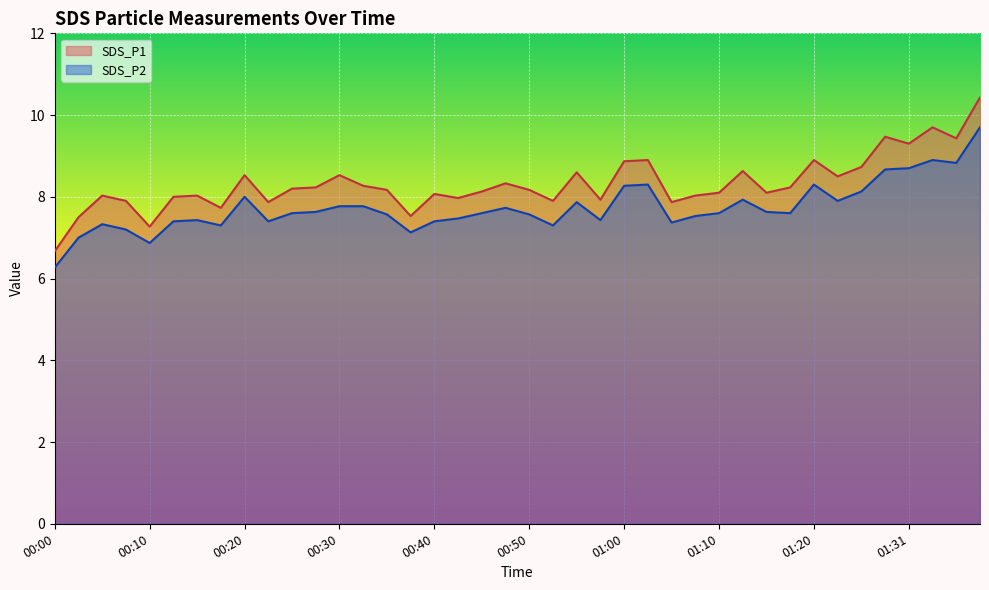

What position from the right is 01:18?

9